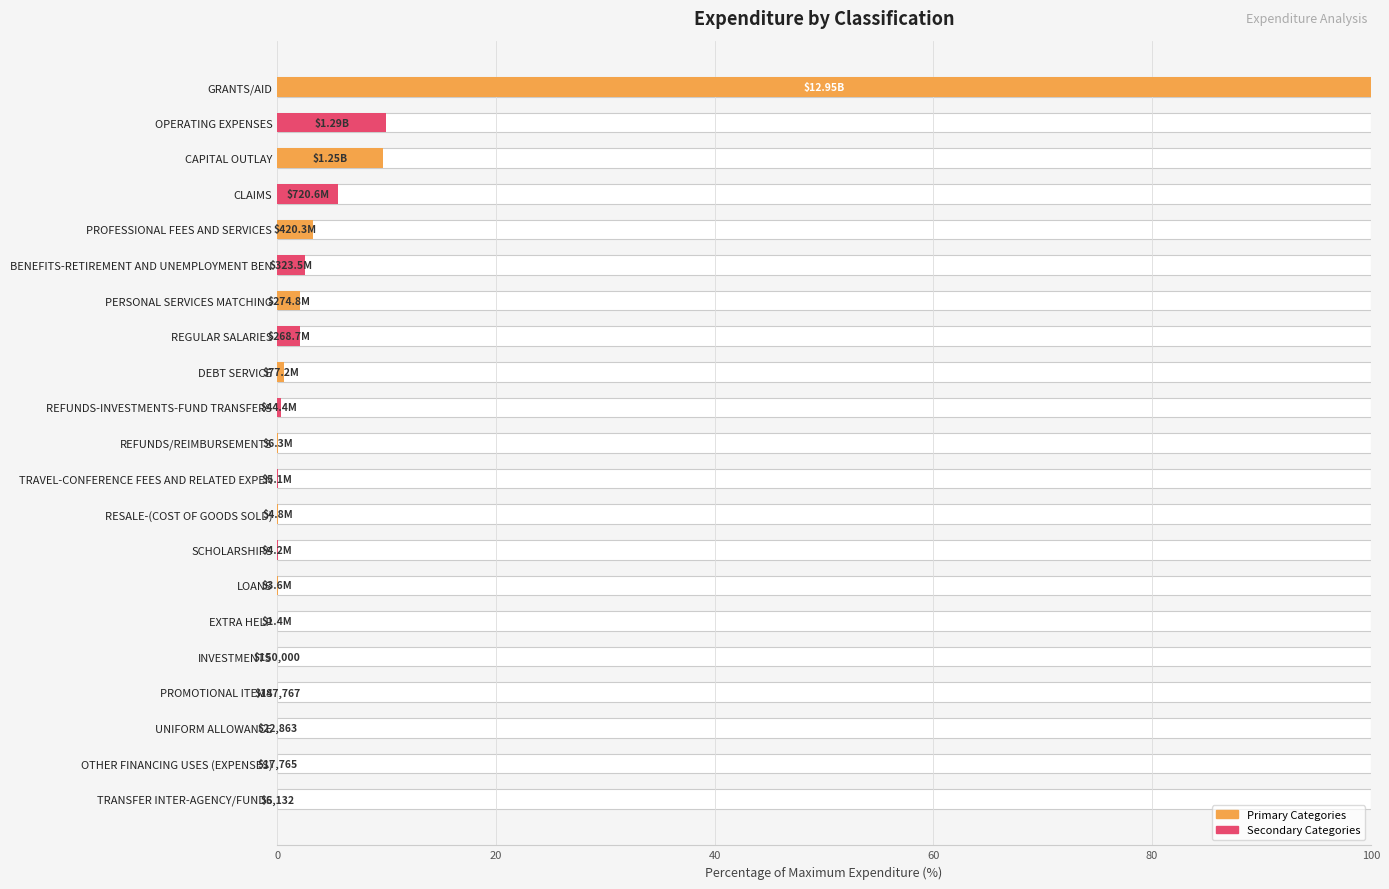

Are the bars grouped side by side (vs. stacked)?

No